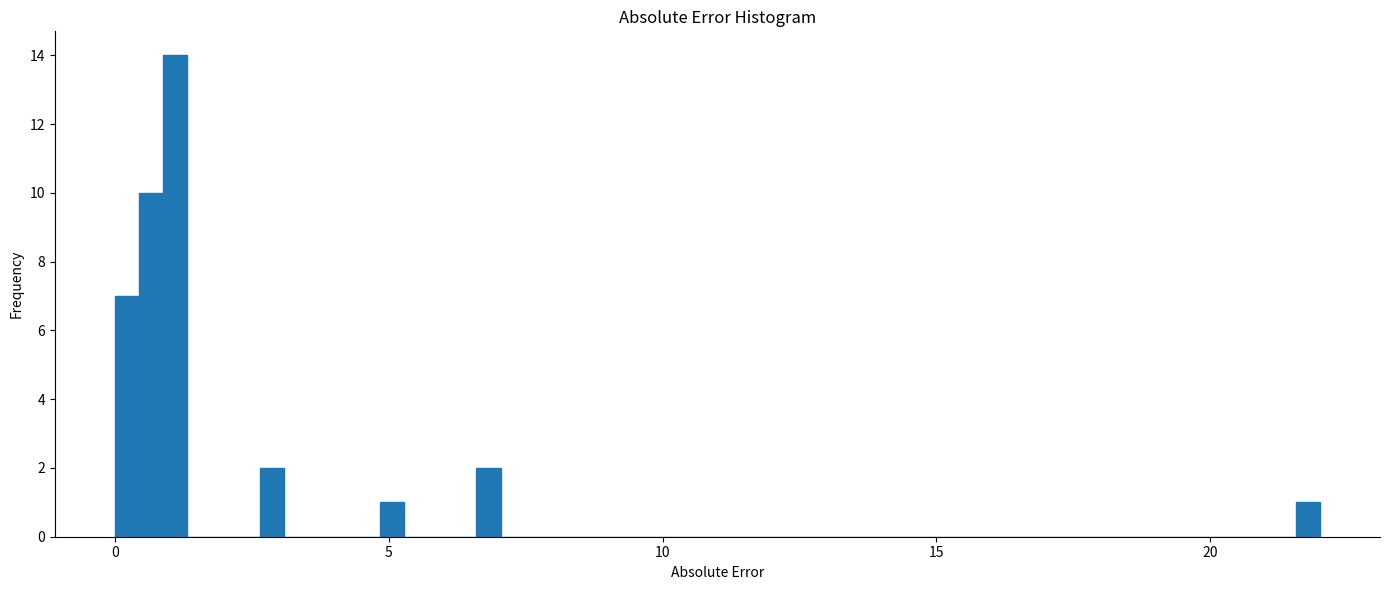

Read against the x-axis, roughly where is the centre of the tallest bar?

1.0